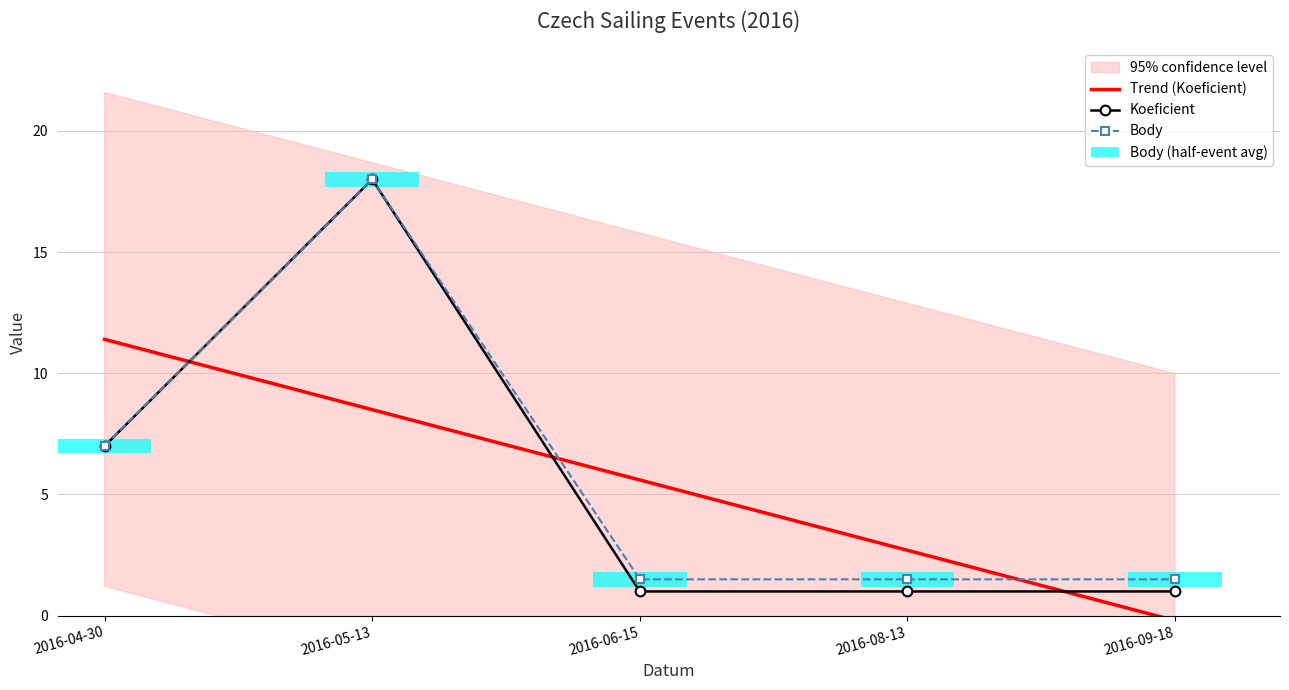

How many bars are there in each group?

4